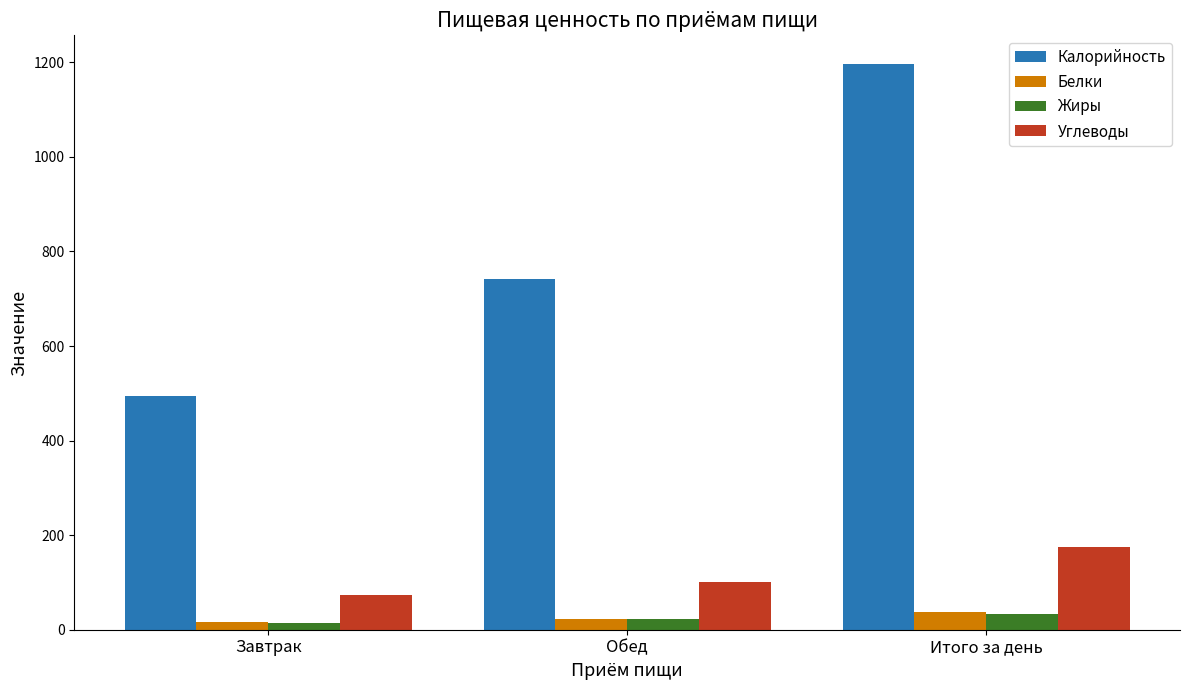

What is the average value of the Калорийность series?

811.3